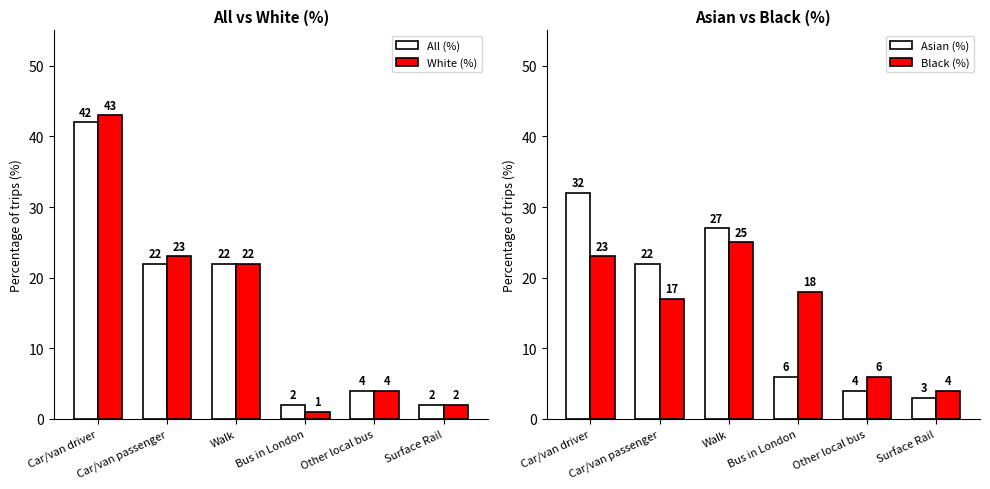

At which label does Asian (%) reach its minimum?

Surface Rail